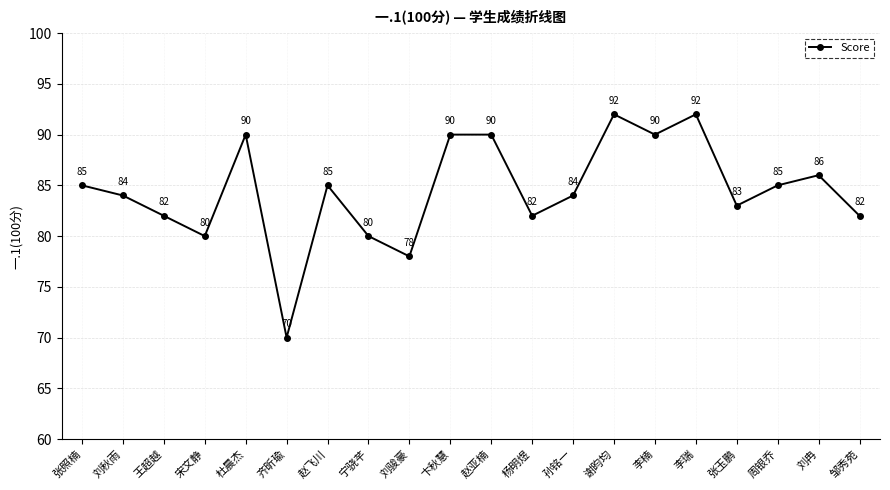

Reading left to right, transcribe all the data shown in this chart.

张照楠=85	刘秋雨=84	王超越=82	宋文静=80	杜晨杰=90	齐昕瑜=70	赵飞川=85	宁骁芊=80	刘骏豪=78	卞秋慧=90	赵亚楠=90	杨明煜=82	孙铭一=84	谢昀均=92	李楠=90	李瑞=92	张玉鹏=83	周银乔=85	刘冉=86	邹秀苑=82